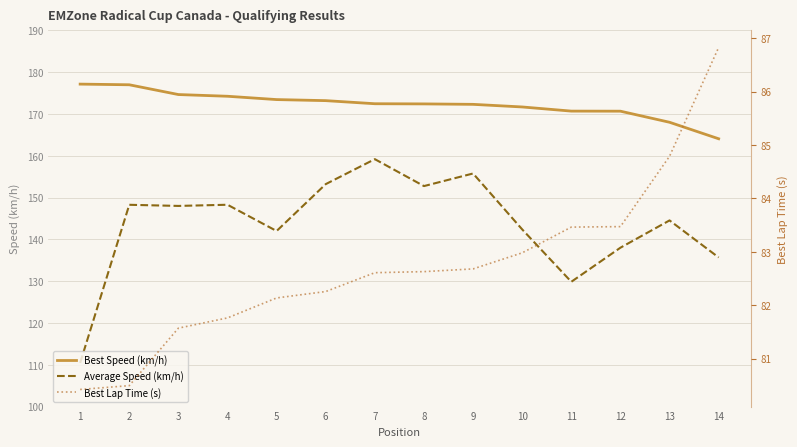

How many categories are shown in the chart?

14